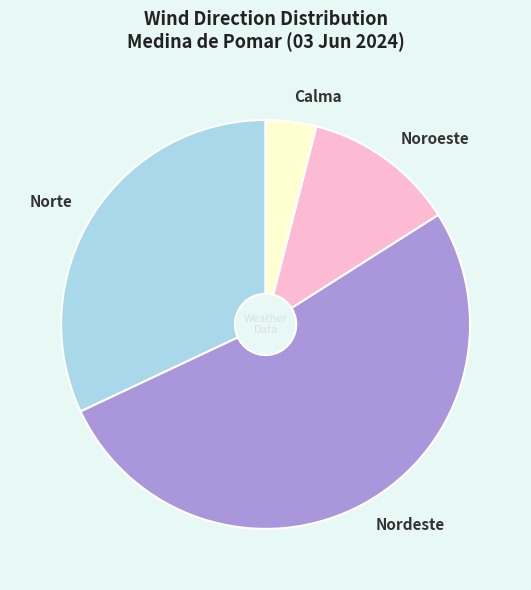

The Nordeste slice represents 52% of the pie. True or false?

True